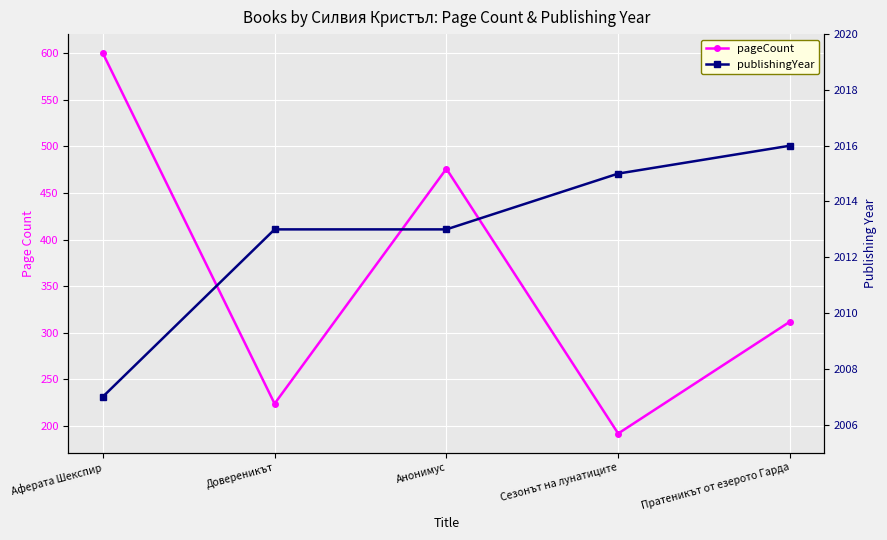

How many values in the publishingYear series are below 2013?

1